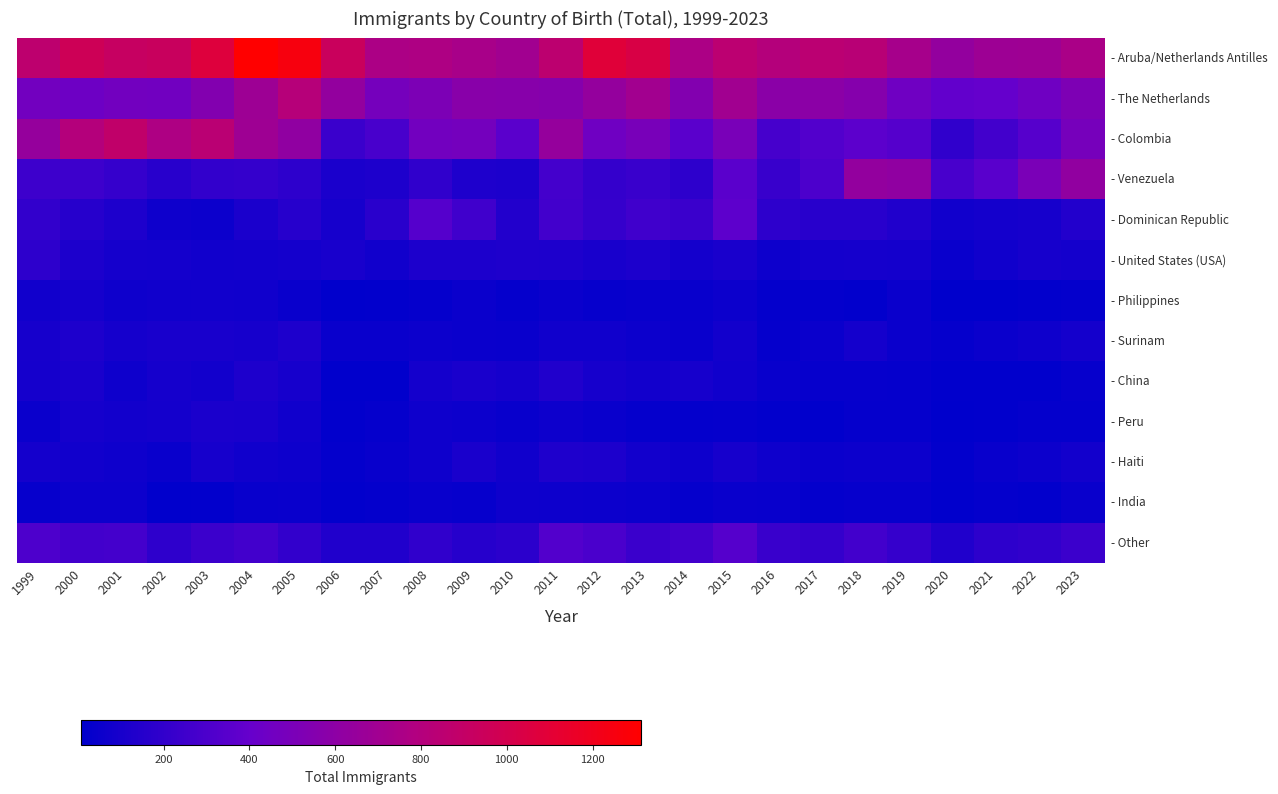

What is the total value across all series at 2008?

2926